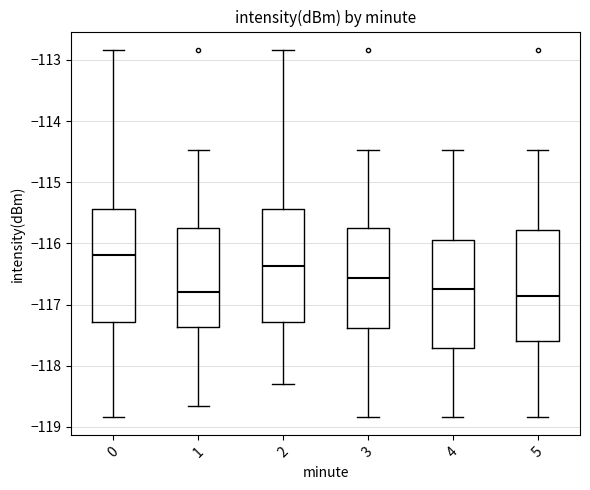

Reading left to right, transcribe this box plot: for each box, give where its median line is, the range the box spans, and where its two whiskers end, as read against the y-axis. The values are not printed on the chart, so give them approximately, as read against the axis.

0: median -116.2, box -117.3 to -115.4, whiskers -118.8 to -112.8
1: median -116.8, box -117.4 to -115.8, whiskers -118.7 to -114.5
2: median -116.4, box -117.3 to -115.4, whiskers -118.3 to -112.8
3: median -116.6, box -117.4 to -115.8, whiskers -118.8 to -114.5
4: median -116.7, box -117.7 to -115.9, whiskers -118.8 to -114.5
5: median -116.9, box -117.6 to -115.8, whiskers -118.8 to -114.5